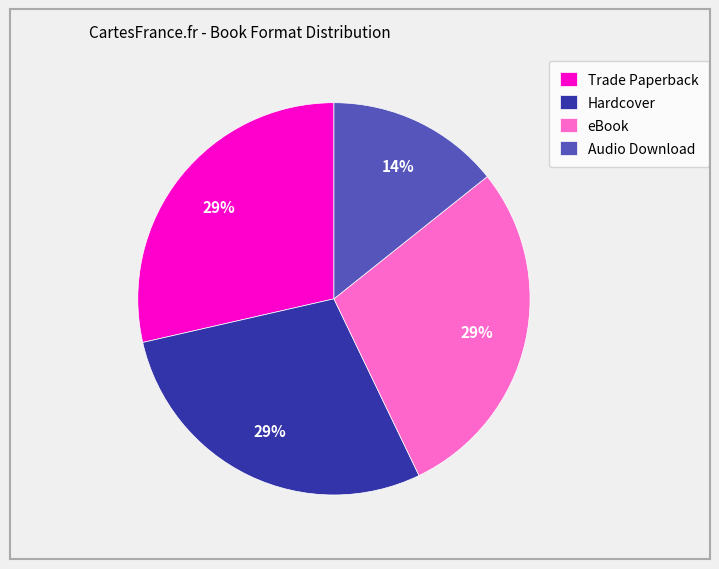

What percentage is the Hardcover slice, to the nearest percent?

29%